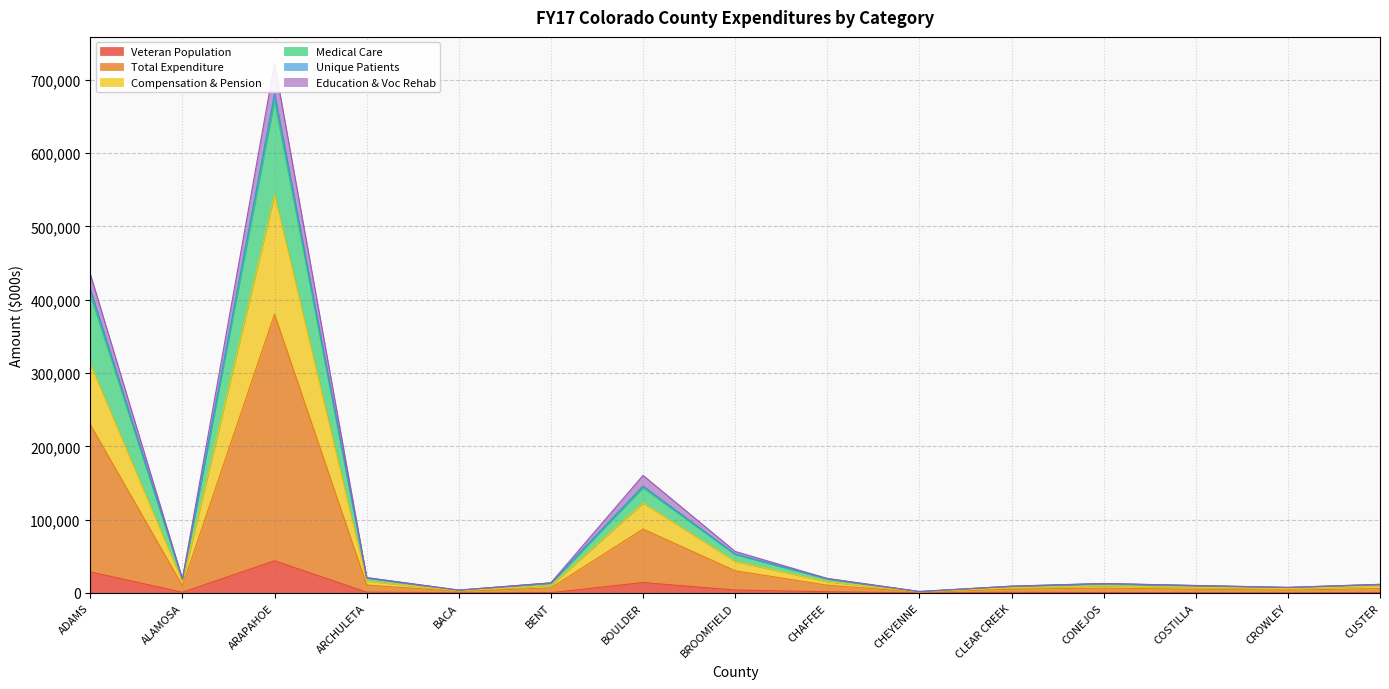

Which series changed the most between CHEYENNE and COSTILLA?

Total Expenditure